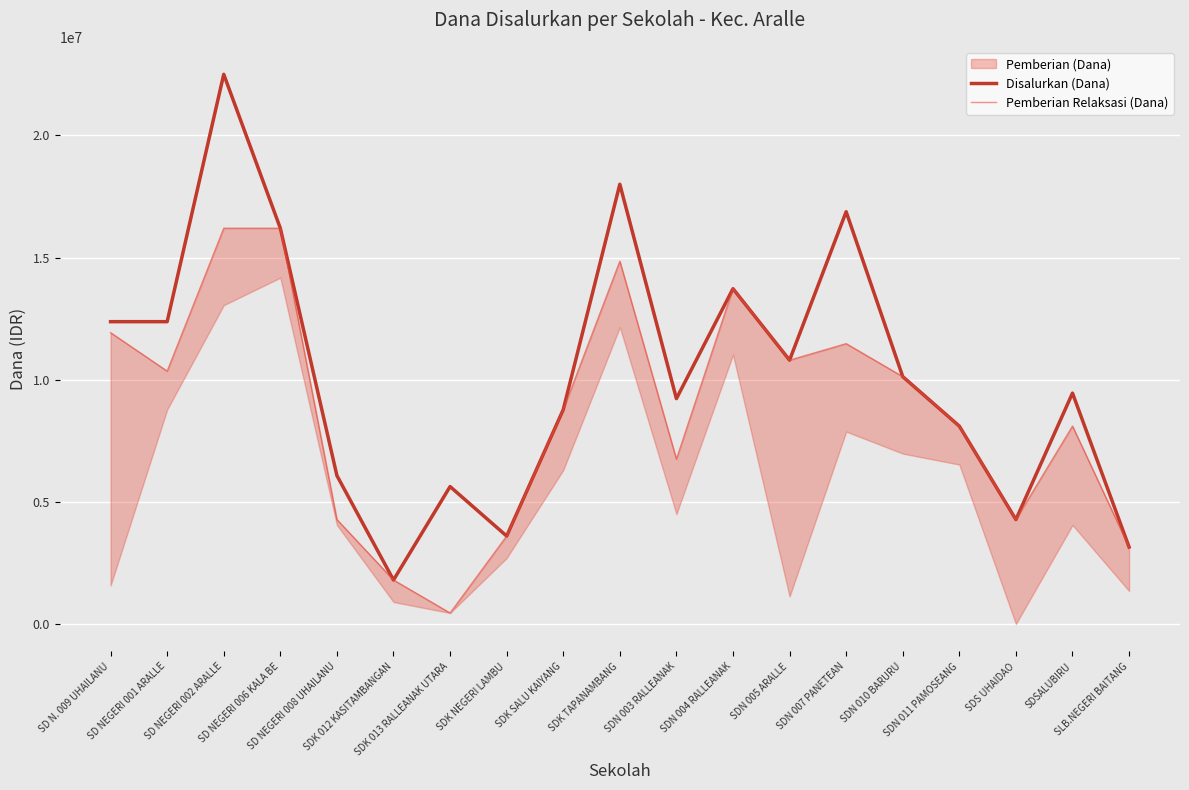

What is the label of the 12th point from the left?

SDN 004 RALLEANAK